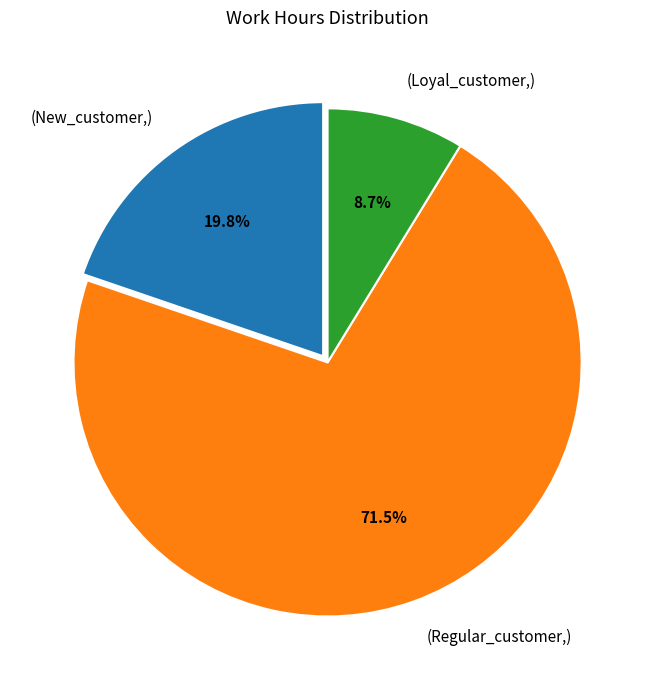

What is the largest slice in the pie chart?

(Regular_customer,)